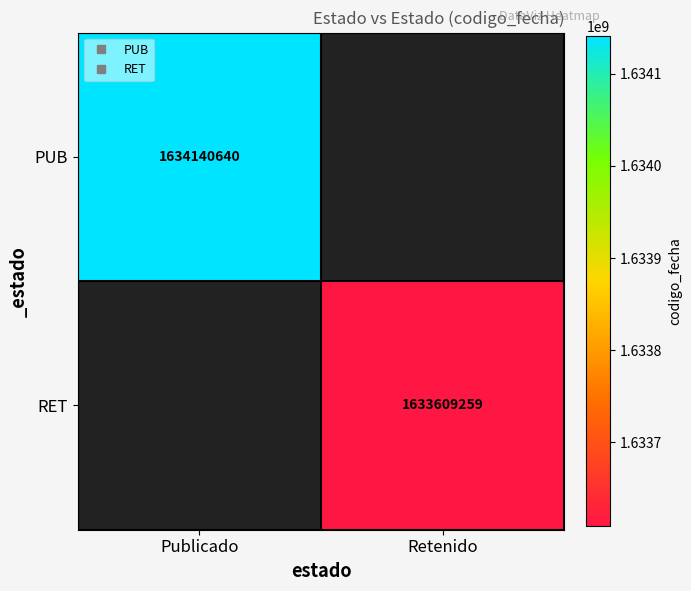

Is it true that RET equals 1633609259.0 at Retenido?

True